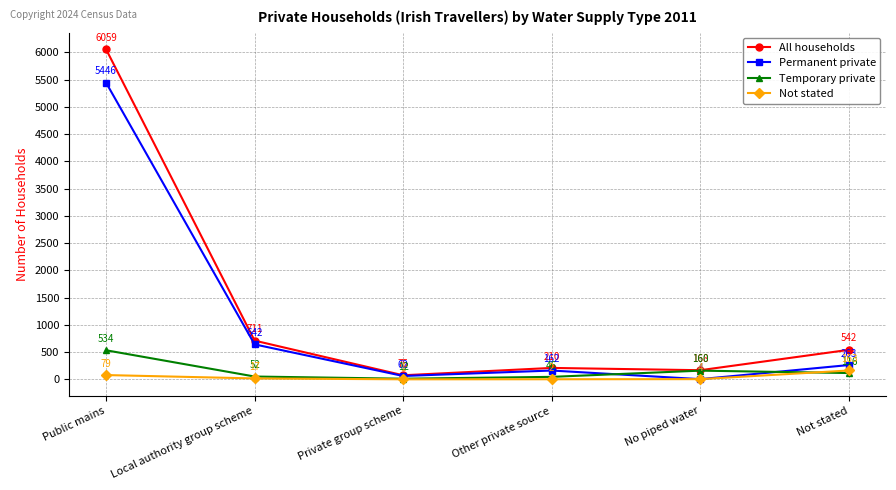

At Private group scheme, list the series in order from smallest to largest.

Not stated, Temporary private, Permanent private, All households